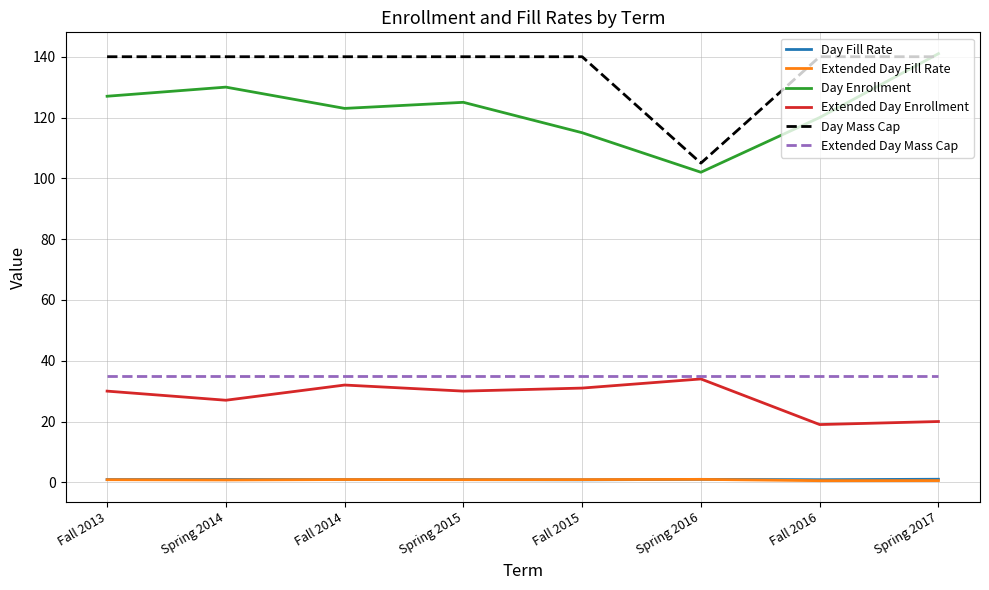

True or false: Day Enrollment and Day Fill Rate intersect in this chart.

False